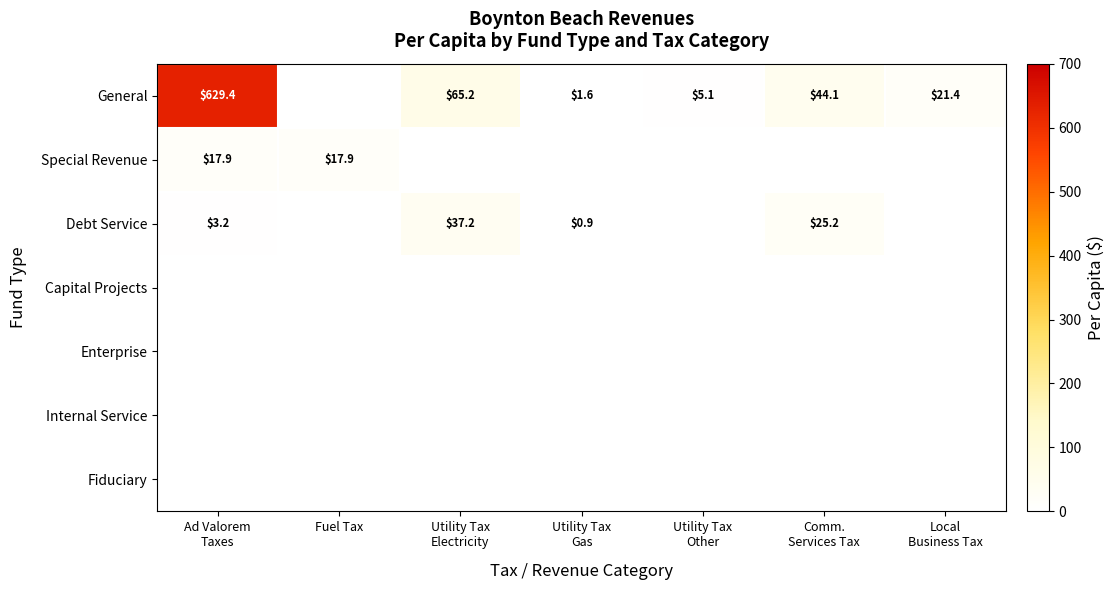

How many values in Special Revenue are above zero?

2